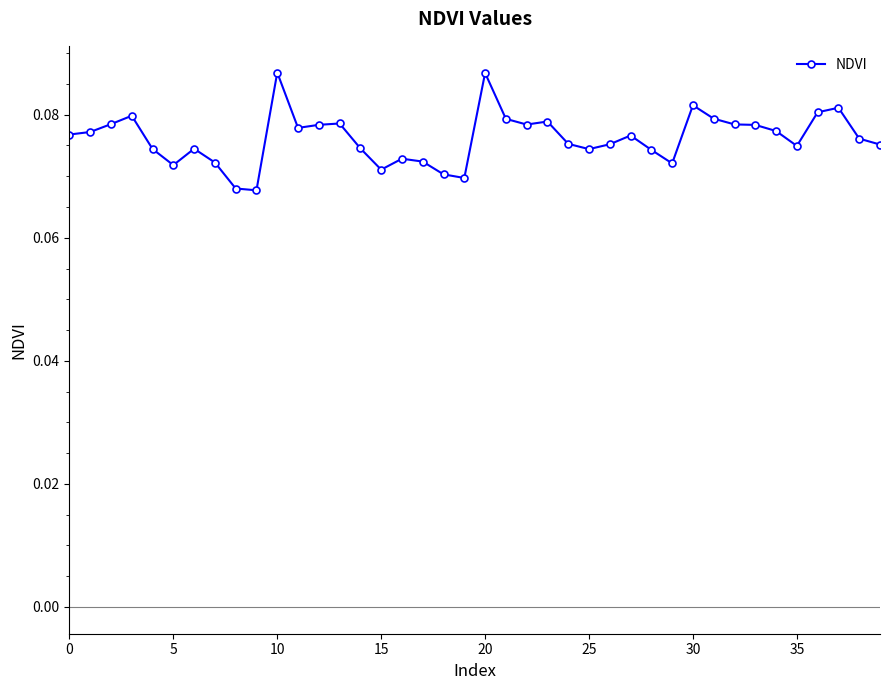

What is the sum of all values?

3.0